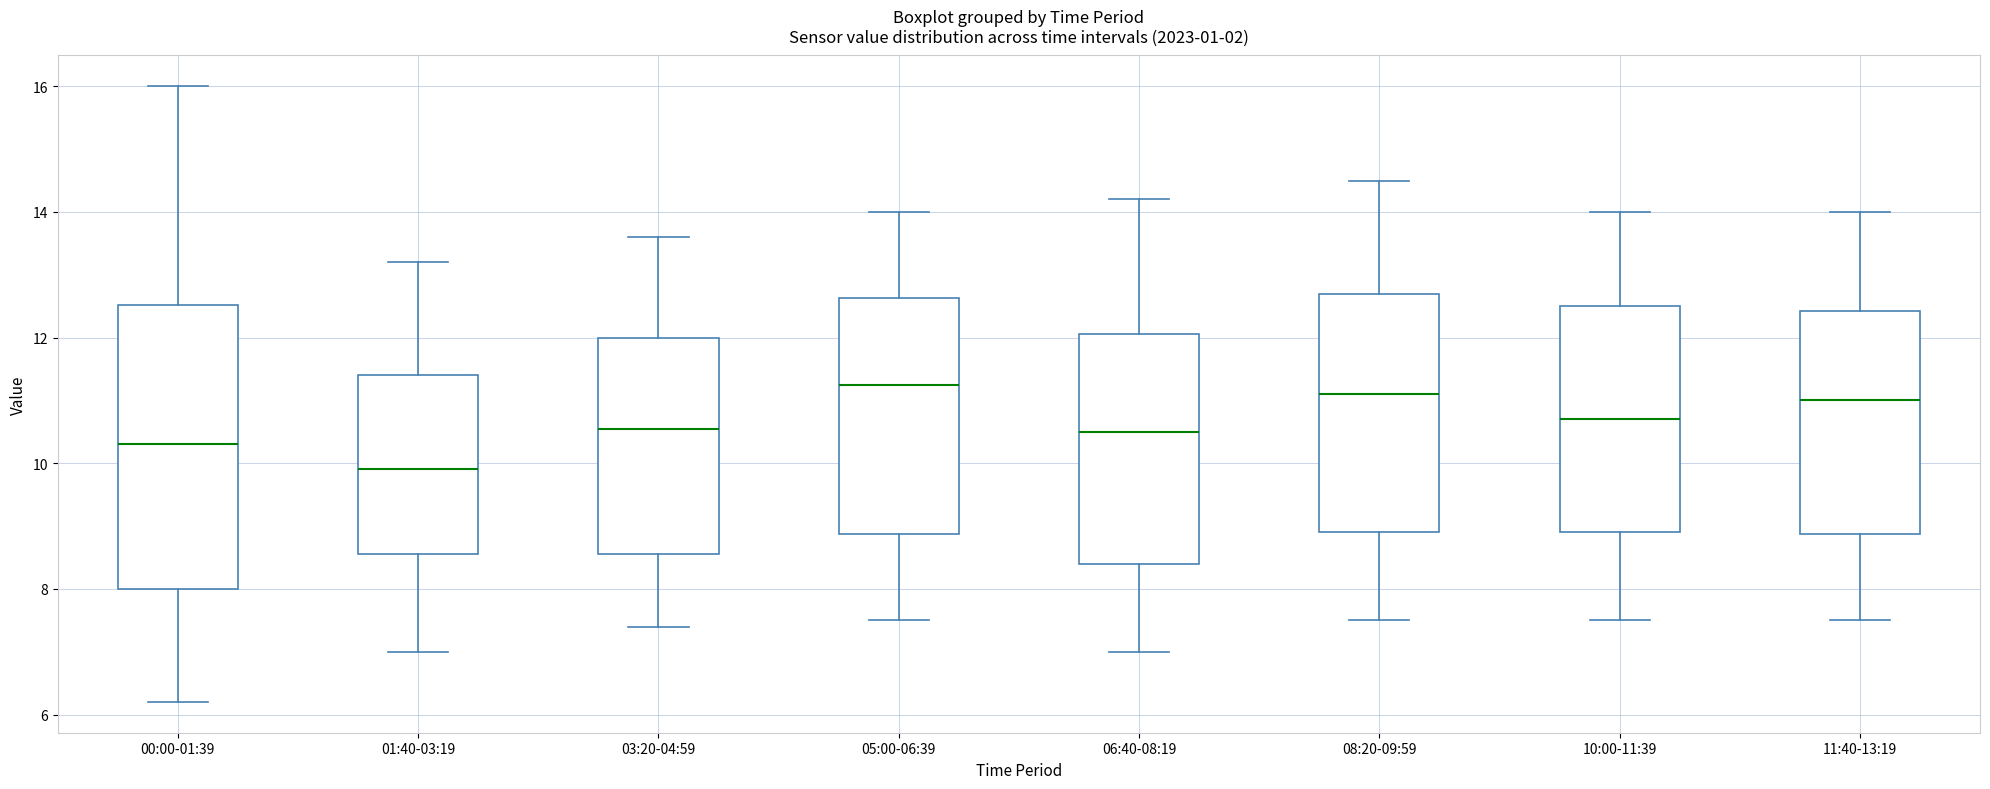

Where is the upper edge of the box for 08:20-09:59 on the y-axis? The values are not printed on the chart, so give them approximately, as read against the axis.

12.8